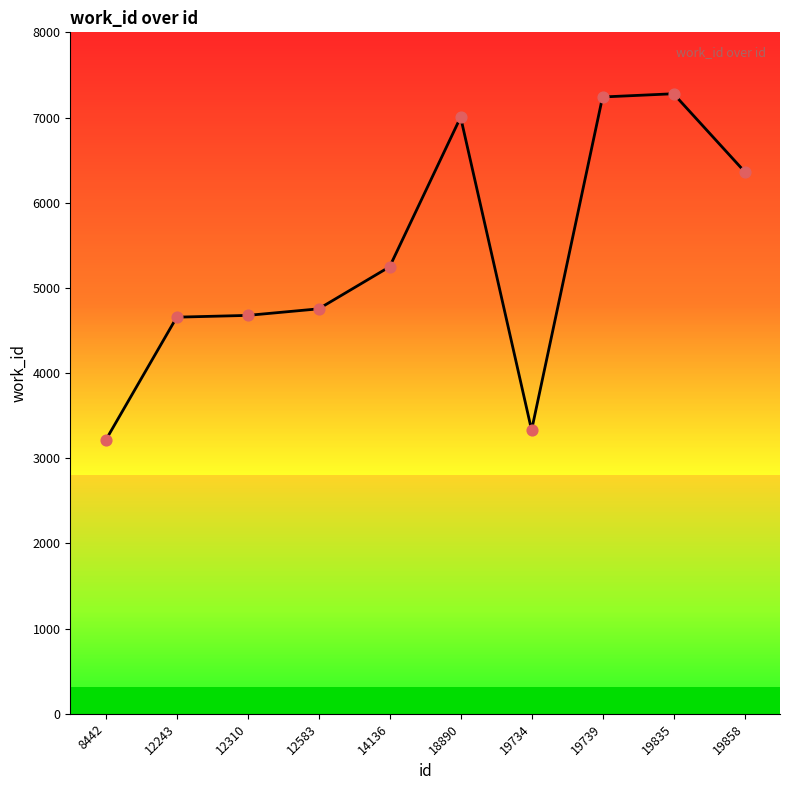

What is the change in value from 12310 to 14136?

+571